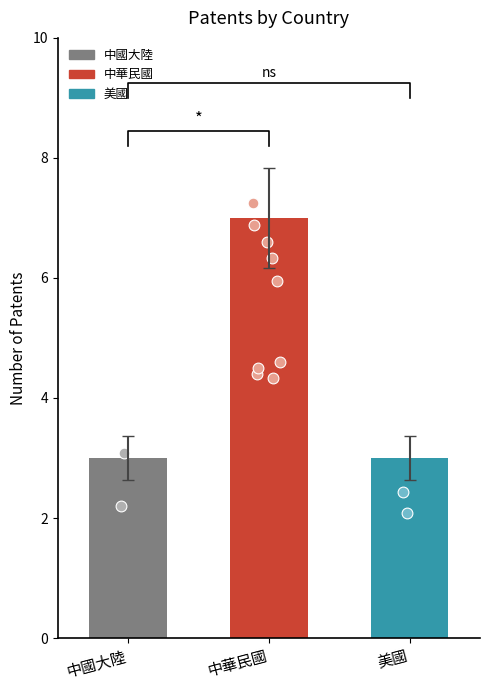

Approximately how many times larger is the value at 中國大陸 compared to 中華民國?

0.4